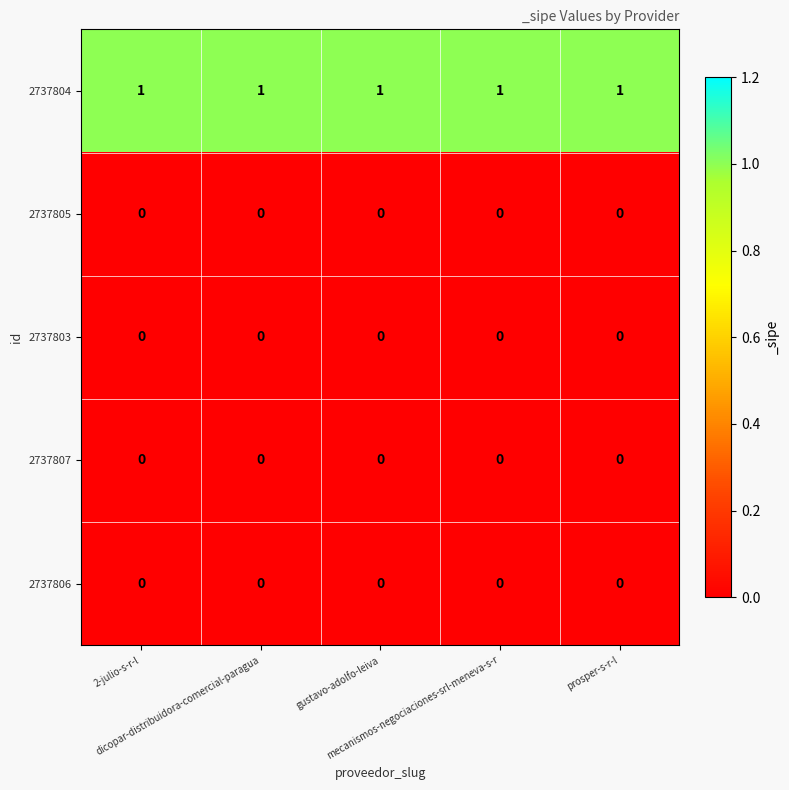

What is the difference between the highest and lowest values at prosper-s-r-l?

1